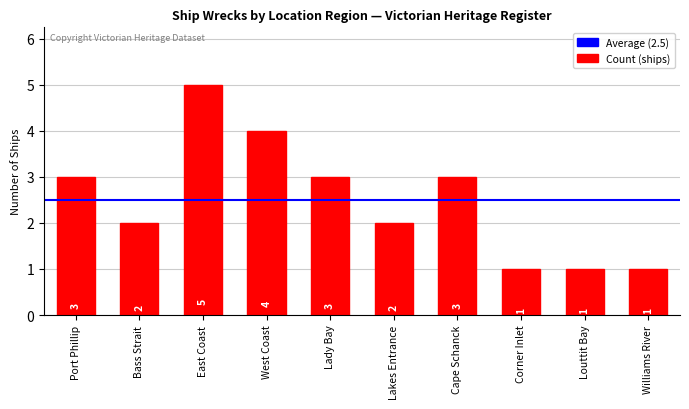

The chart shows a value of 3 at Cape Schanck. True or false?

True